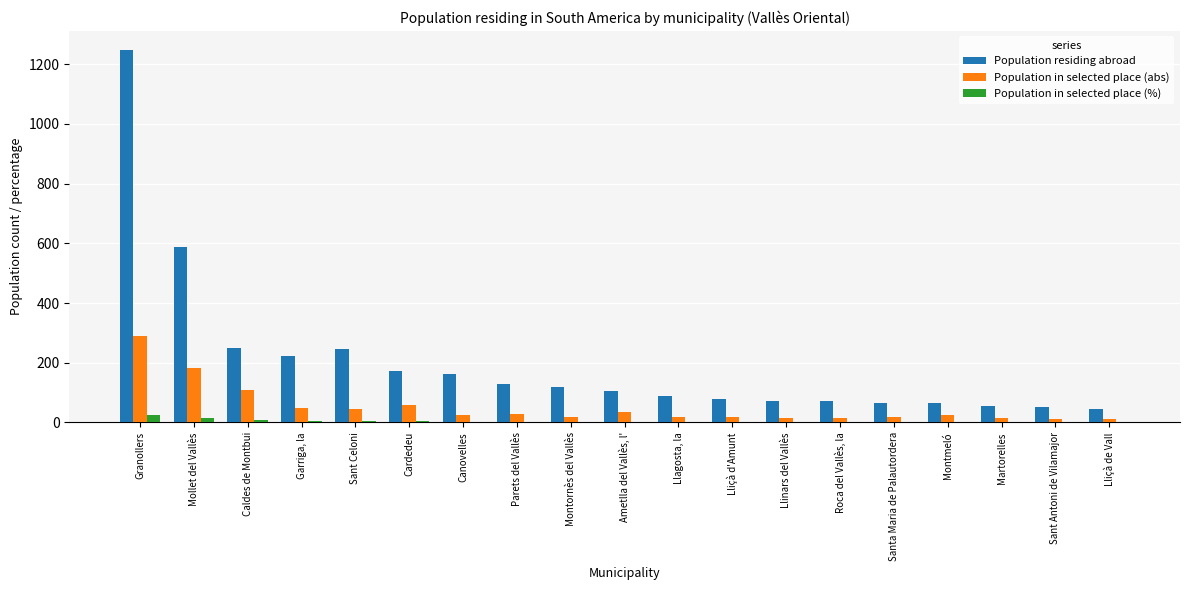

The value of Population in selected place (abs) at Lliçà d'Amunt is 17.0. True or false?

True